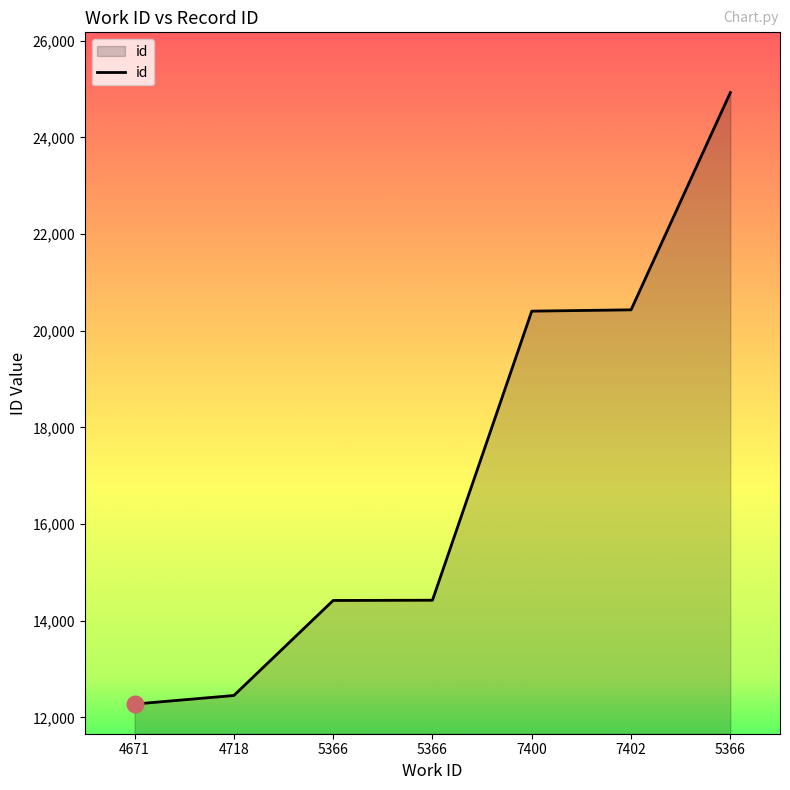

Reading left to right, what are all the values shown in this chart?

12275	12452	14419	14424	20406	20433	24929